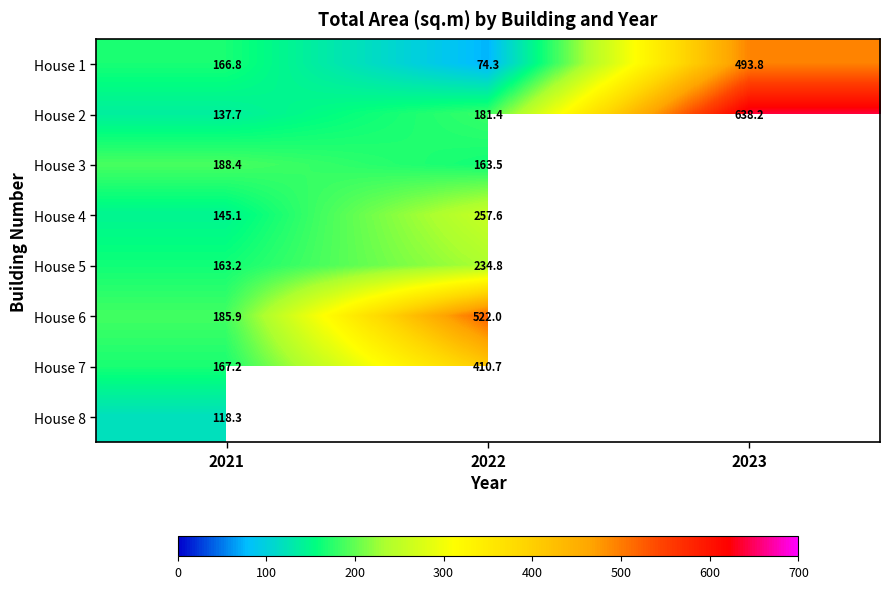

Which category has the lowest value in the House 2 series?

2021